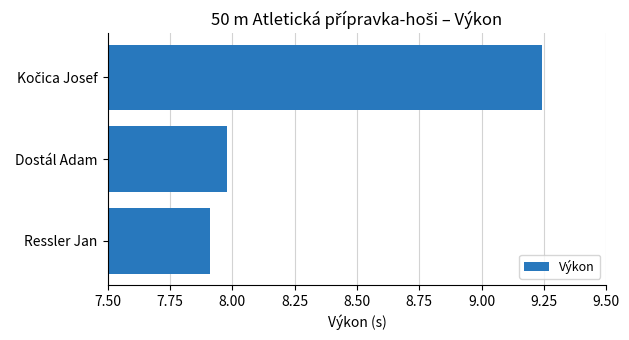

What is the sum of all values?

25.1